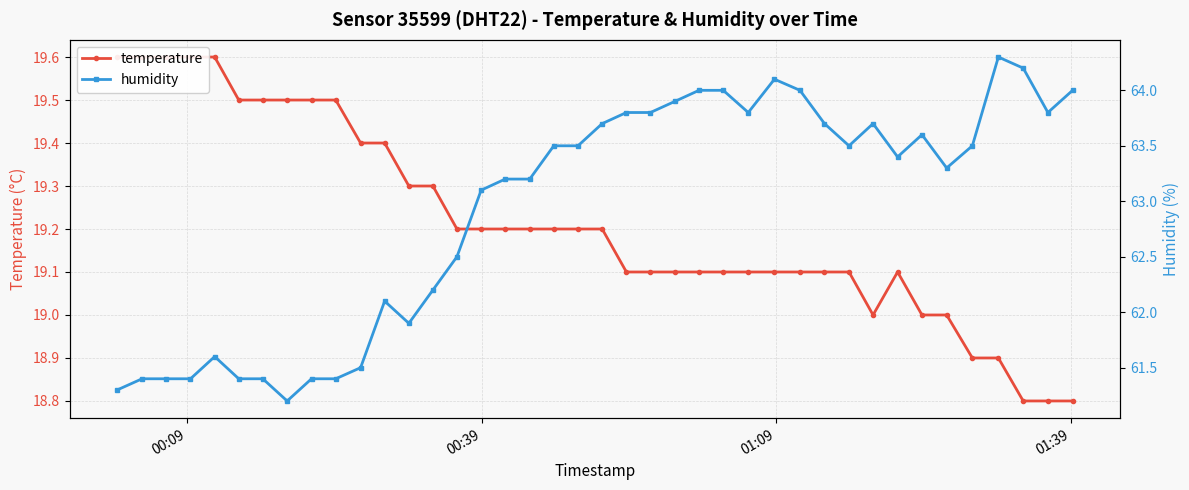

Is this an area chart (filled region under the line)?

No